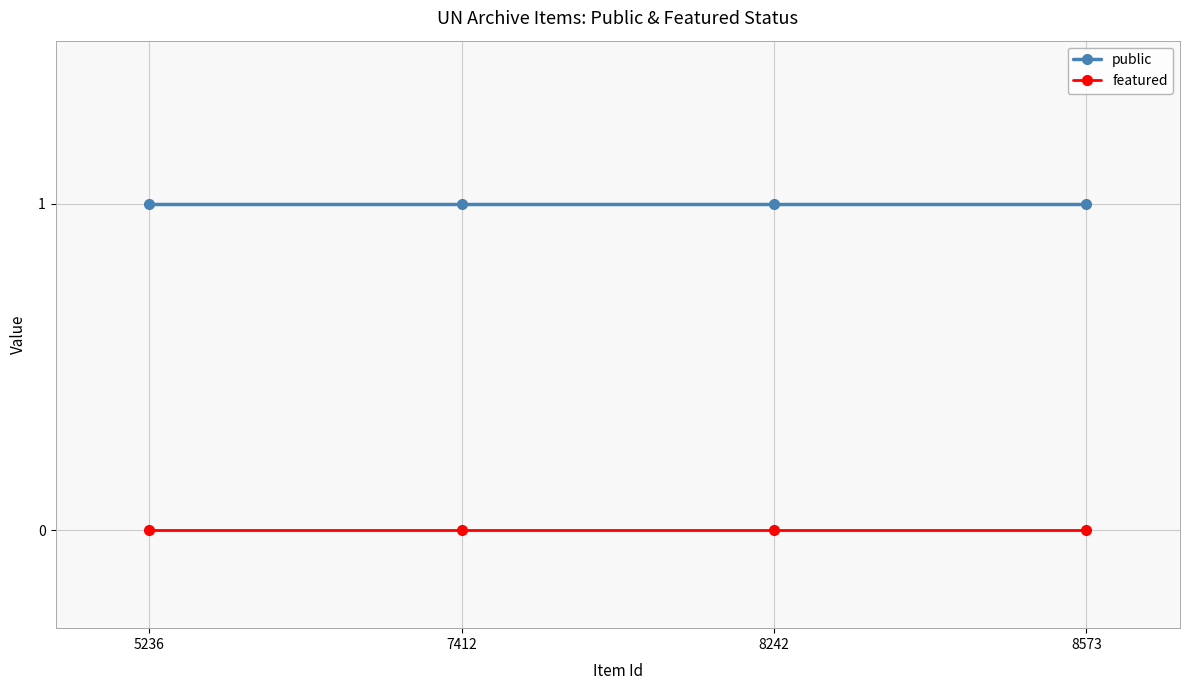

True or false: featured and public cross at least once.

False